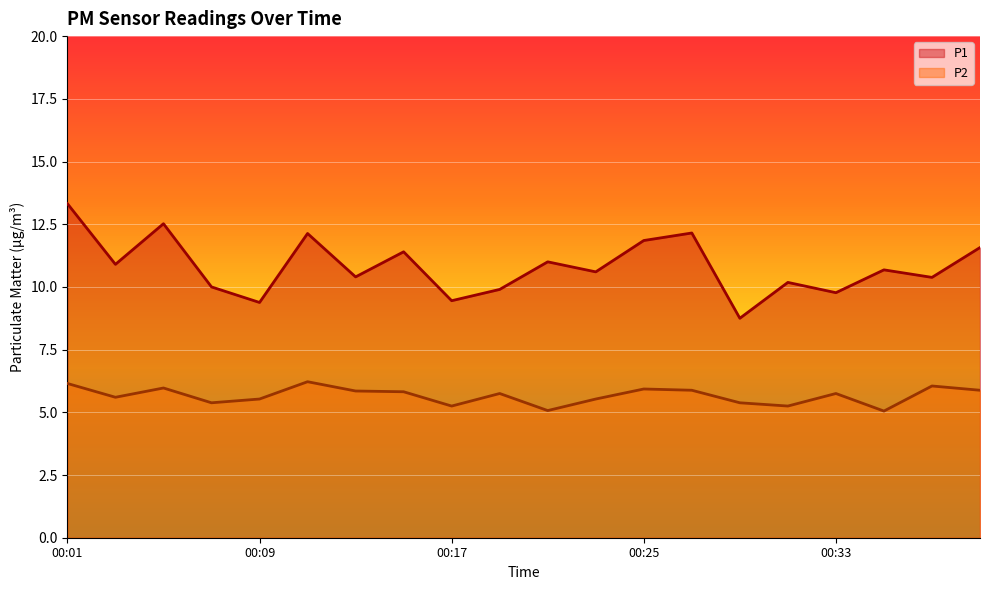

The value of P2 at 00:27 is 3.2. True or false?

False